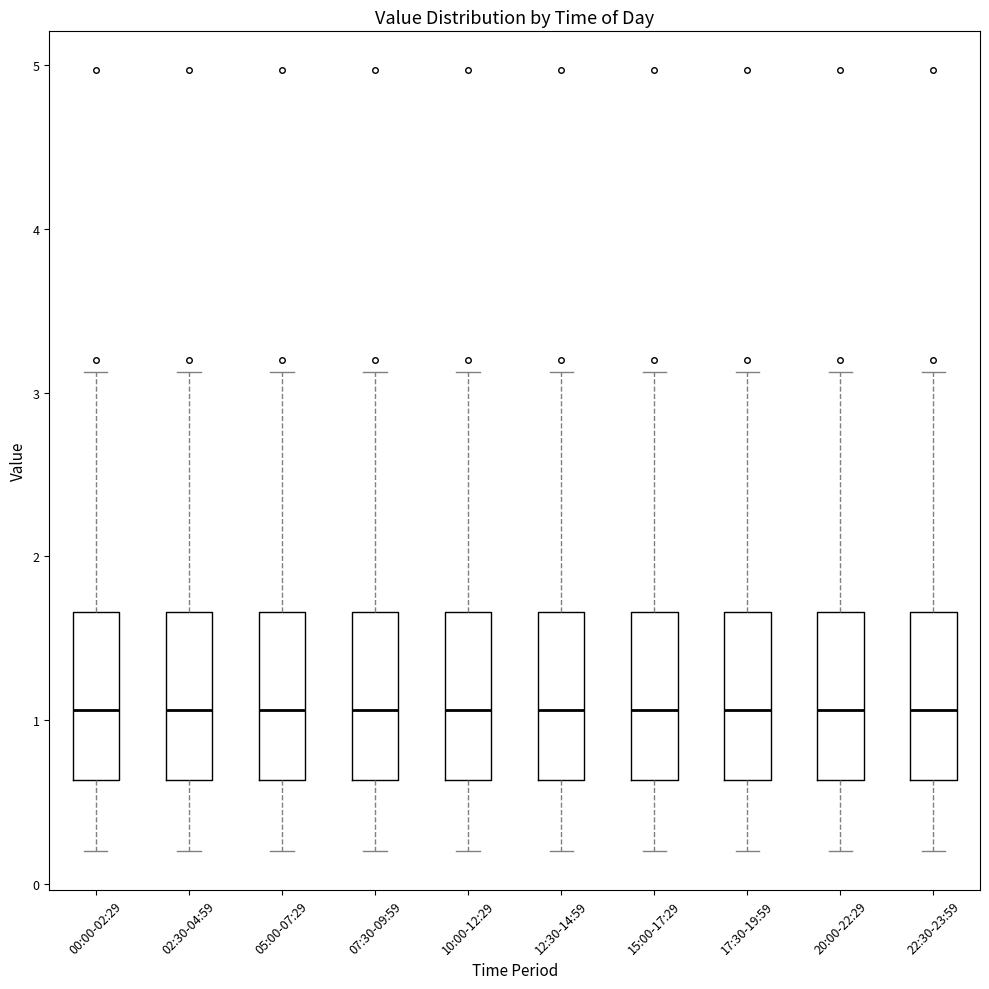

Reading left to right, read every box against the y-axis: the position of its median line, the range the box covers, and the ends of its whiskers. The values are not printed on the chart, so give them approximately, as read against the axis.

00:00-02:29: median 1.1, box 0.6 to 1.7, whiskers 0.2 to 3.1
02:30-04:59: median 1.1, box 0.6 to 1.7, whiskers 0.2 to 3.1
05:00-07:29: median 1.1, box 0.6 to 1.7, whiskers 0.2 to 3.1
07:30-09:59: median 1.1, box 0.6 to 1.7, whiskers 0.2 to 3.1
10:00-12:29: median 1.1, box 0.6 to 1.7, whiskers 0.2 to 3.1
12:30-14:59: median 1.1, box 0.6 to 1.7, whiskers 0.2 to 3.1
15:00-17:29: median 1.1, box 0.6 to 1.7, whiskers 0.2 to 3.1
17:30-19:59: median 1.1, box 0.6 to 1.7, whiskers 0.2 to 3.1
20:00-22:29: median 1.1, box 0.6 to 1.7, whiskers 0.2 to 3.1
22:30-23:59: median 1.1, box 0.6 to 1.7, whiskers 0.2 to 3.1